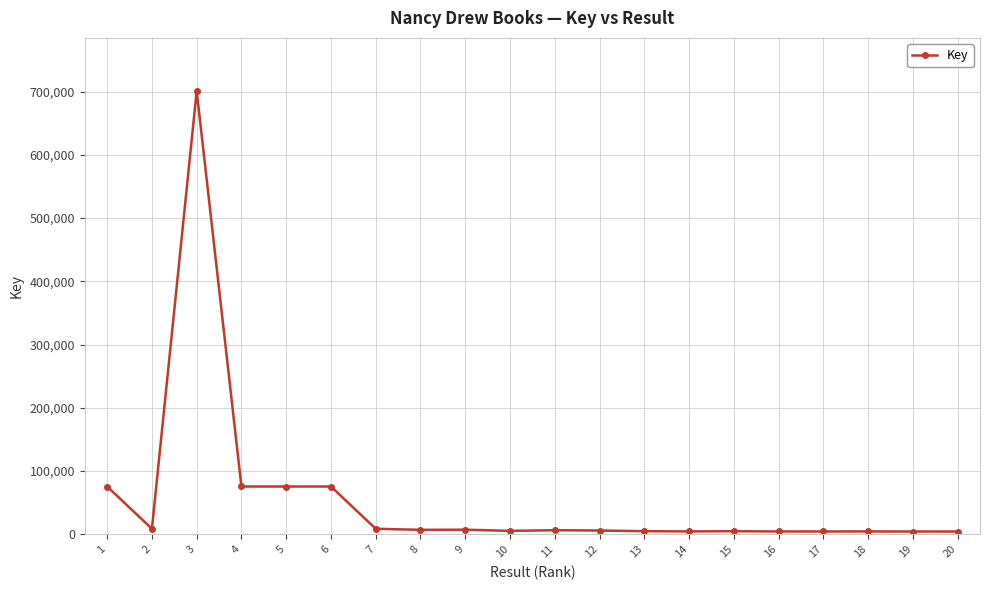

What is the greatest value displayed?

700698